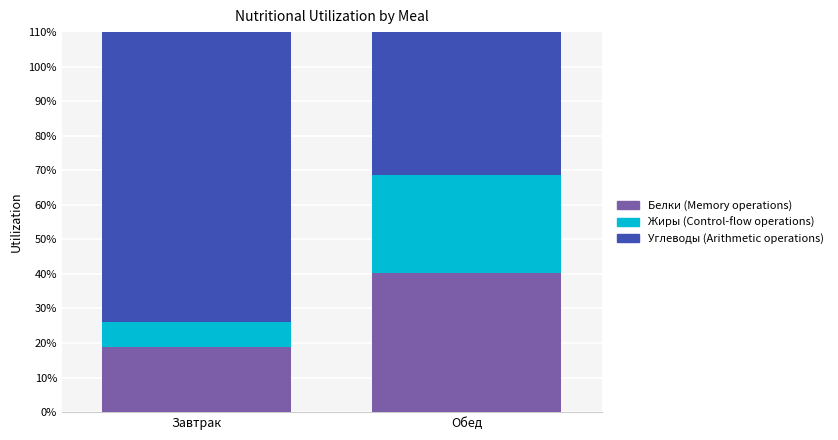

Rank the series by their maximum value, from highest to lowest.

Углеводы, Белки, Жиры